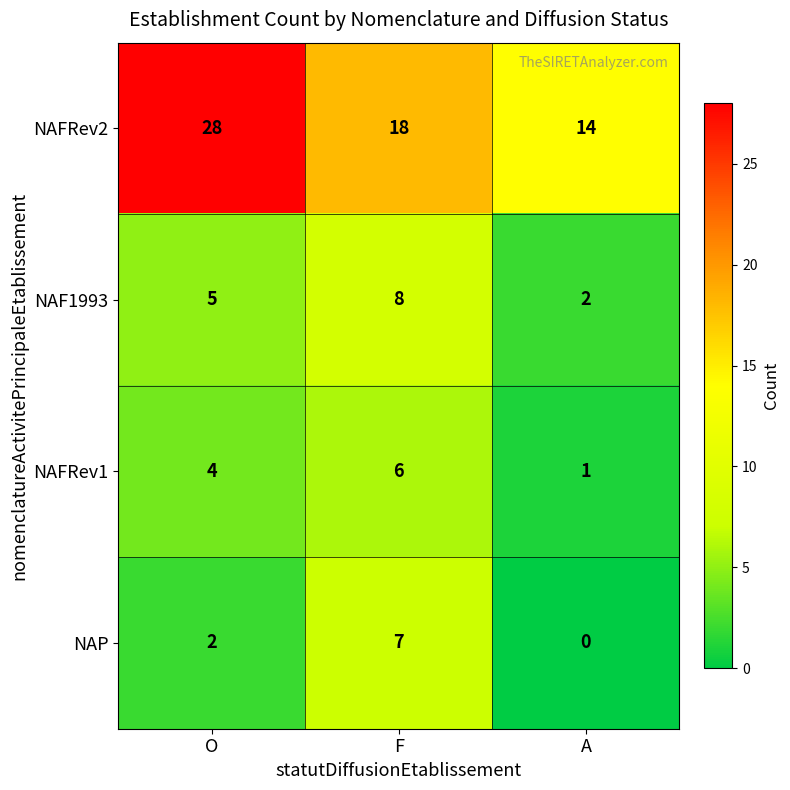

Reading right to left, transcribe all the data shown in this chart.

NAFRev2: A=14	F=18	O=28
NAF1993: A=2	F=8	O=5
NAFRev1: A=1	F=6	O=4
NAP: A=0	F=7	O=2